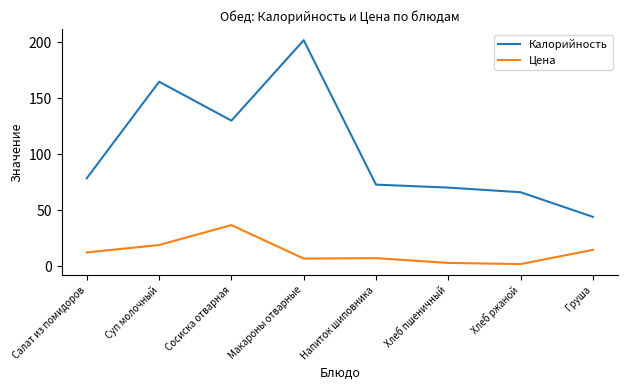

Is this an area chart (filled region under the line)?

No